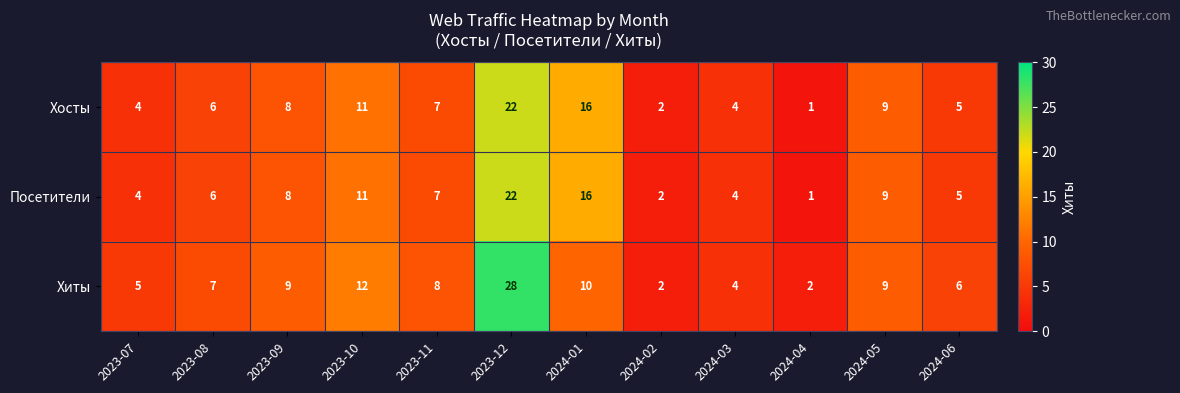

At which category does the chart reach its minimum across all series?

2024-04